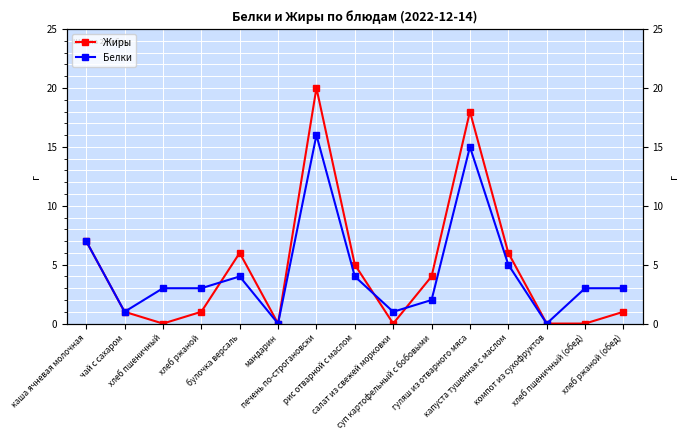

What is the total value across all series at капуста тушенная с маслом?

11